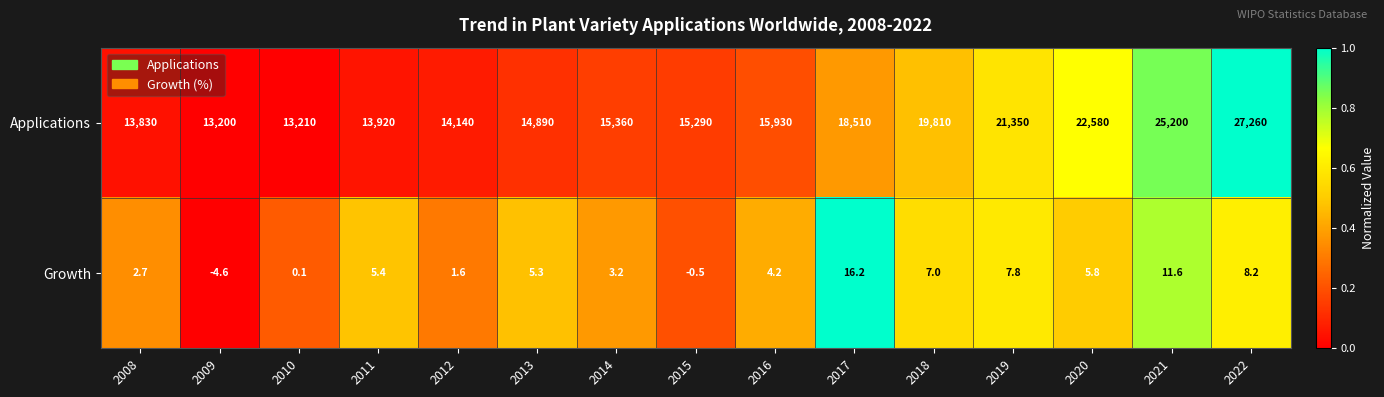

What is the difference between the second highest and minimum values in the Applications series?

12000.0